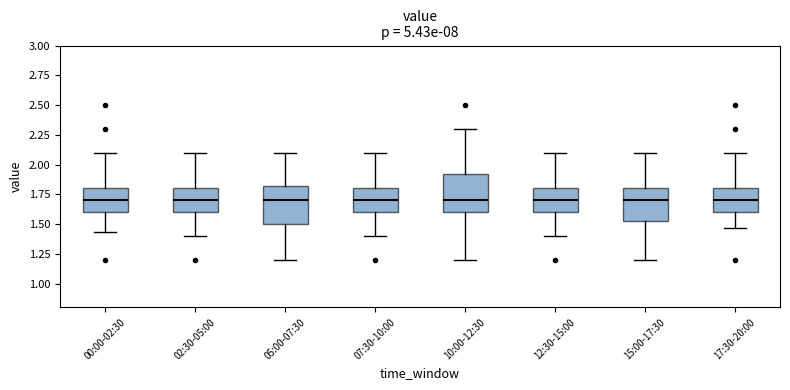

Where does the lower whisker of the box for 05:00-07:30 end on the y-axis? The values are not printed on the chart, so give them approximately, as read against the axis.

1.20